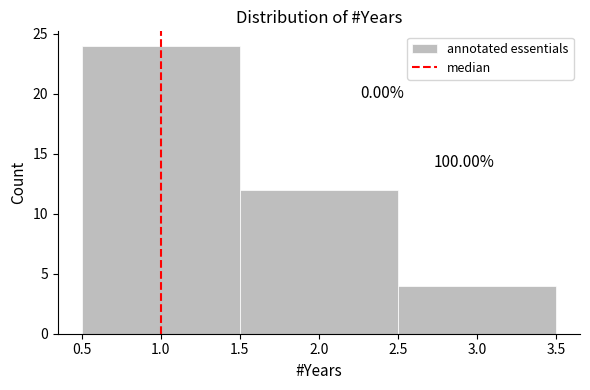

Which range on the x-axis has the tallest bar?

0.5 to 1.5